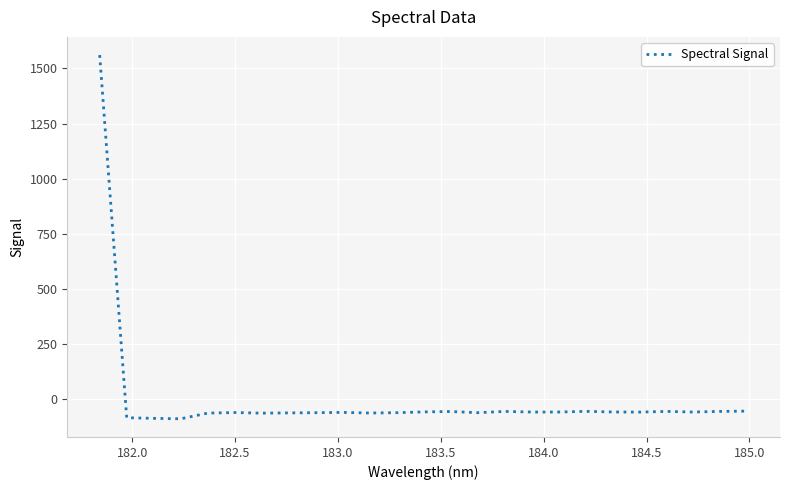

True or false: the data has more than 0 interior local peaks.

True